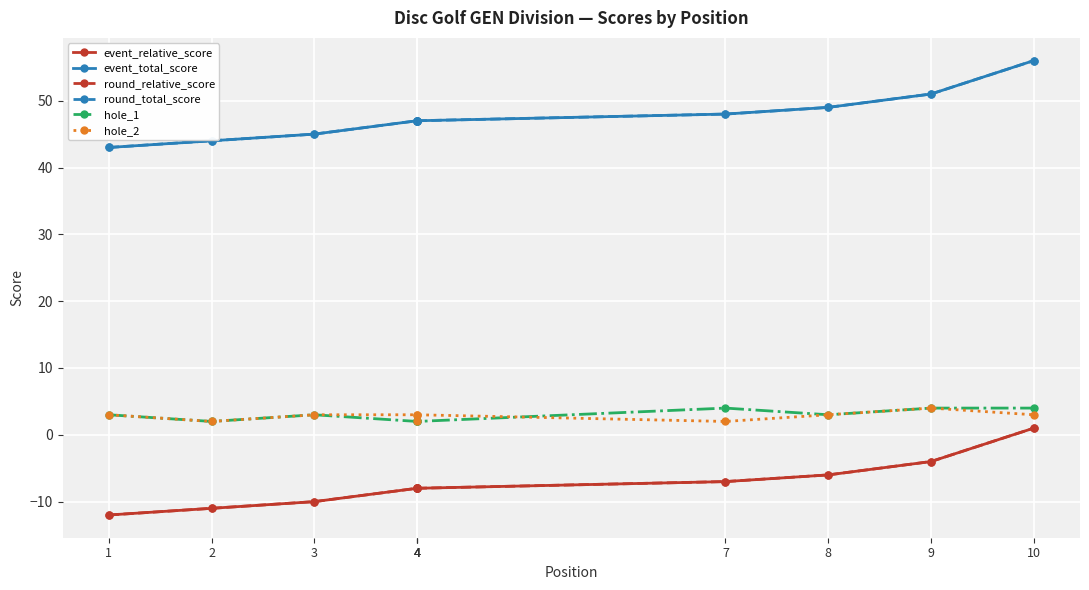

True or false: hole_1 has more than 1 interior local peaks.

True